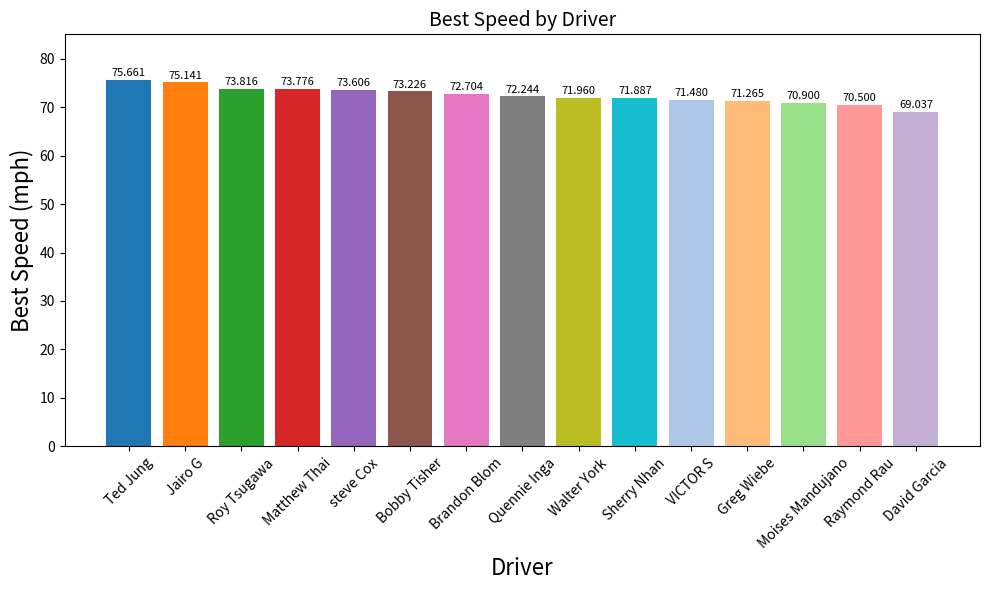

What is the smallest value displayed?

69.0